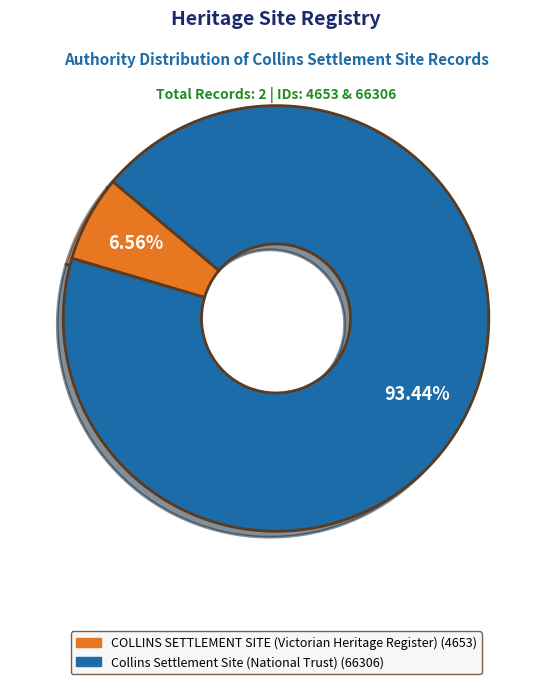

Combined, what portion of the pie is COLLINS SETTLEMENT SITE (Victorian Heritage Register) and Collins Settlement Site (National Trust)?

100.0%